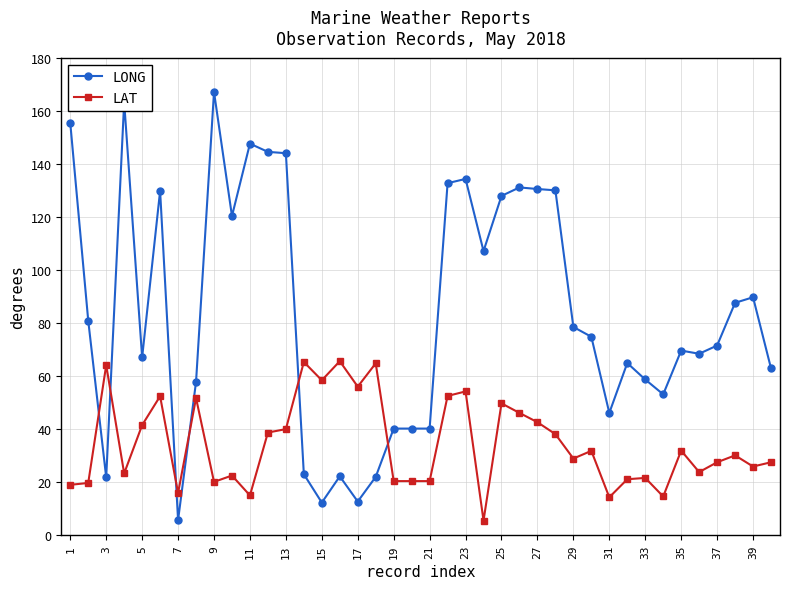

What is the difference between the second highest and minimum values in the LAT series?

59.8